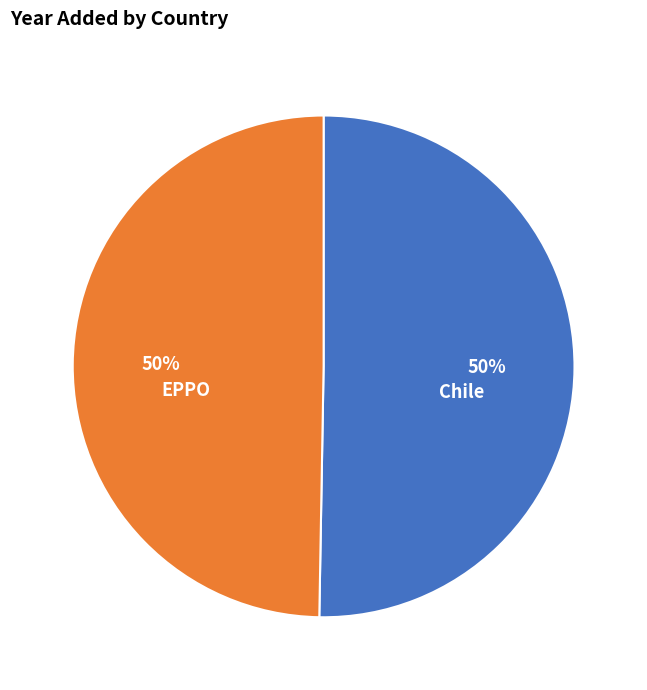

How many segments does this pie chart have?

2